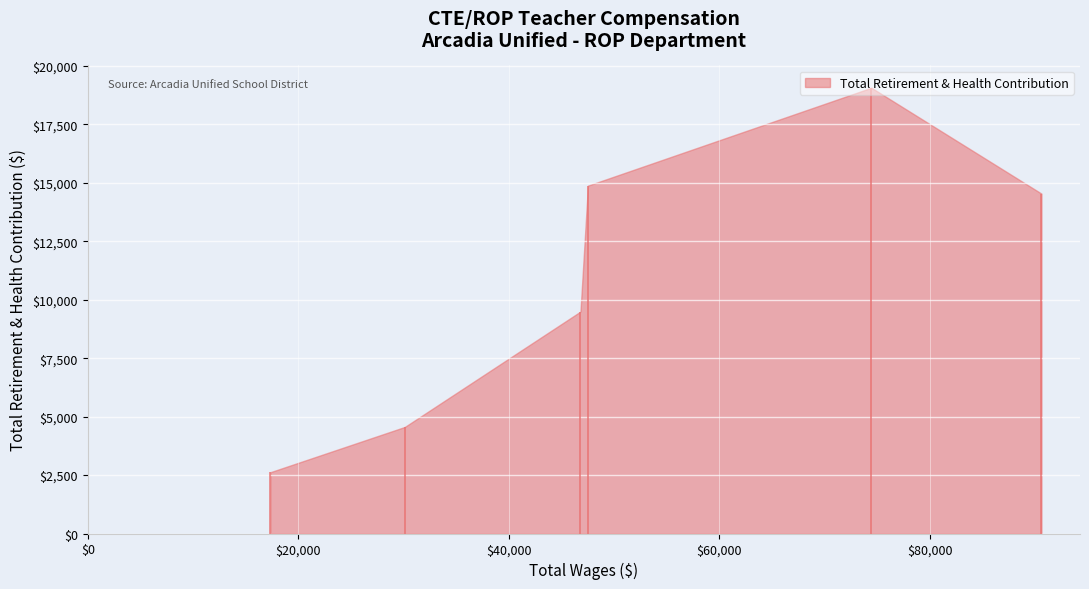

What is the change in value from 30126.0 to 17348.0?

-1937